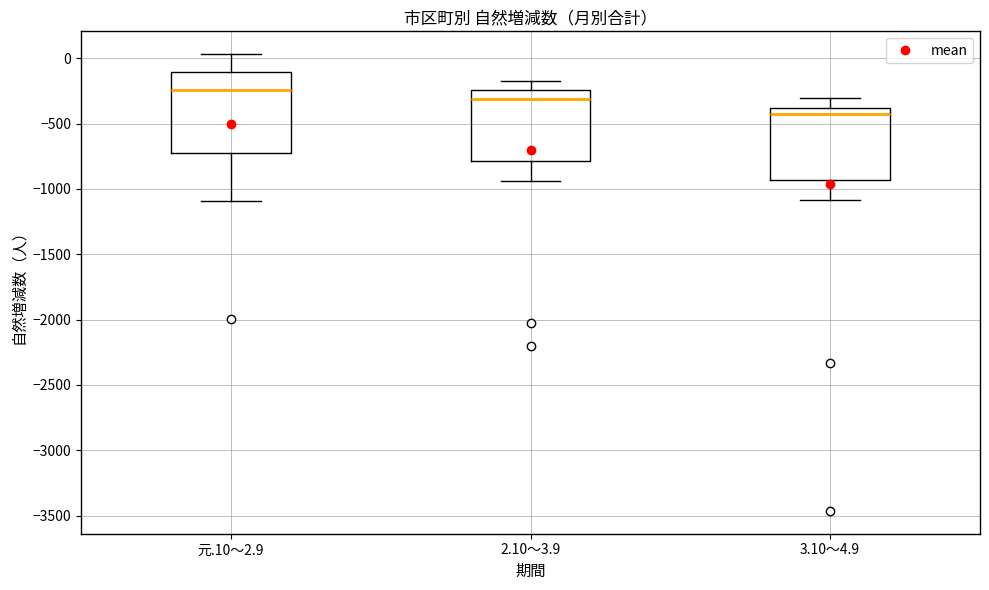

Where does the median line of the box for 3.10～4.9 sit on the y-axis? The values are not printed on the chart, so give them approximately, as read against the axis.

-450